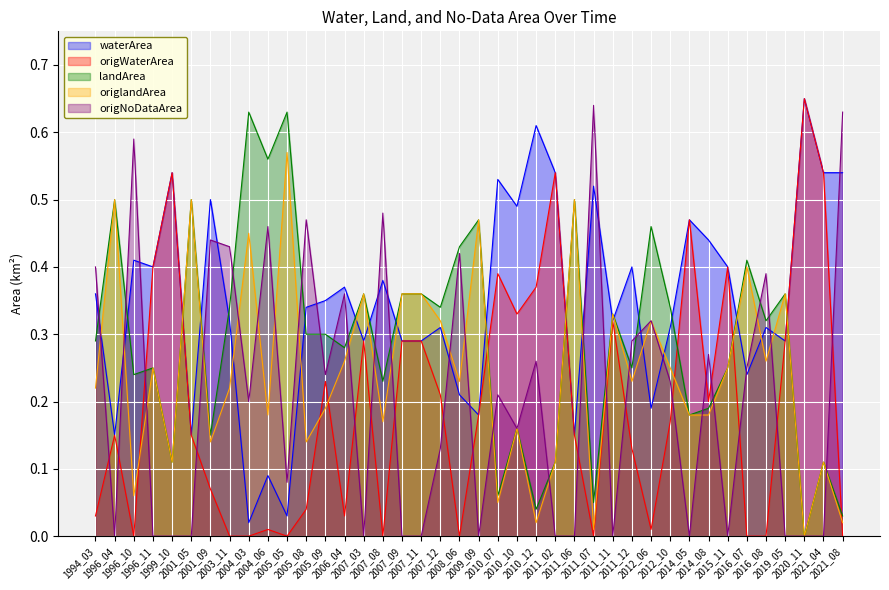

In landArea, how many points are lower than both neighbors (excluding endpoints)?

14